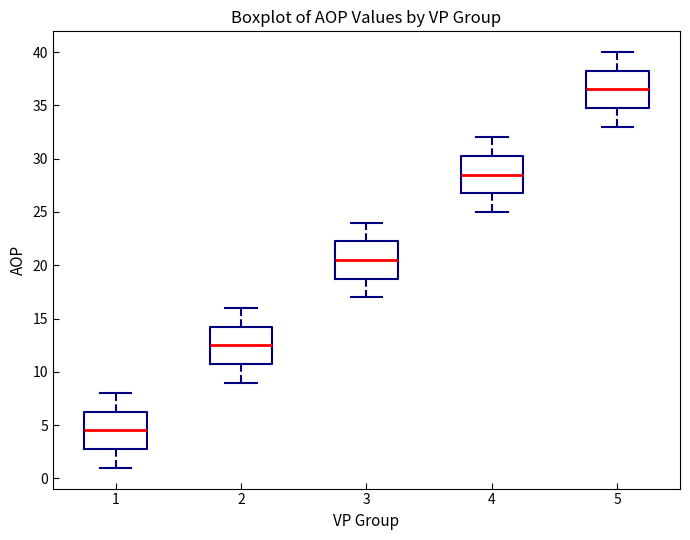

Where is the lower edge of the box at x = 4 on the y-axis? The values are not printed on the chart, so give them approximately, as read against the axis.

27.0